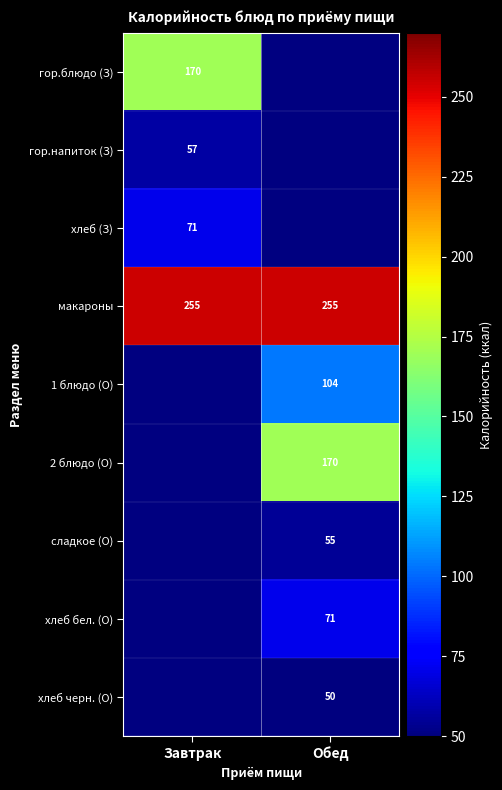

True or false: макароны has a value of 131 at Обед.

False